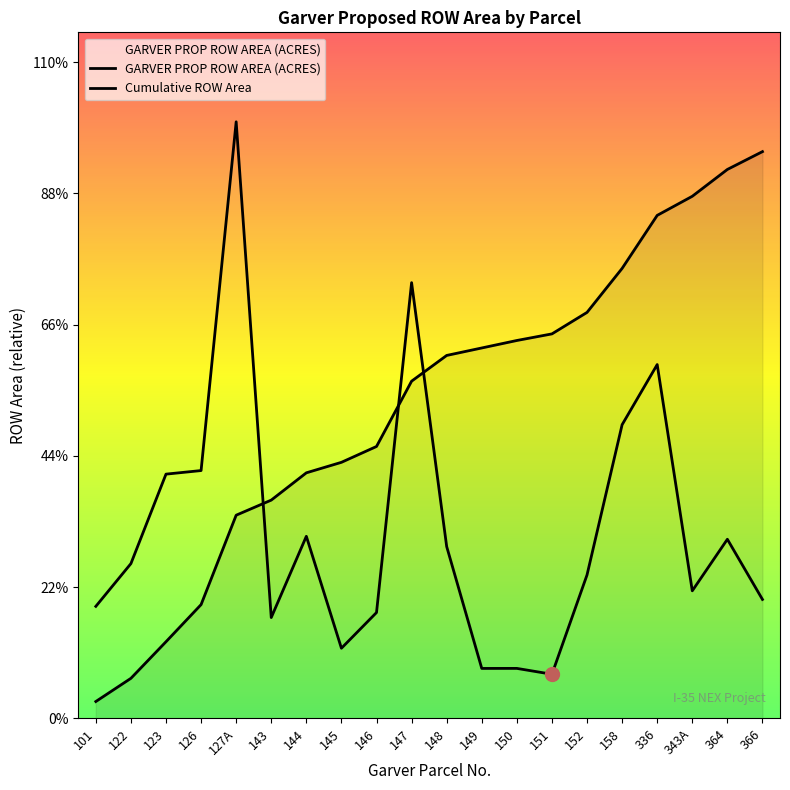

List the series in order of their peak value, highest first.

GARVER PROP ROW AREA (ACRES), Cumulative ROW Area